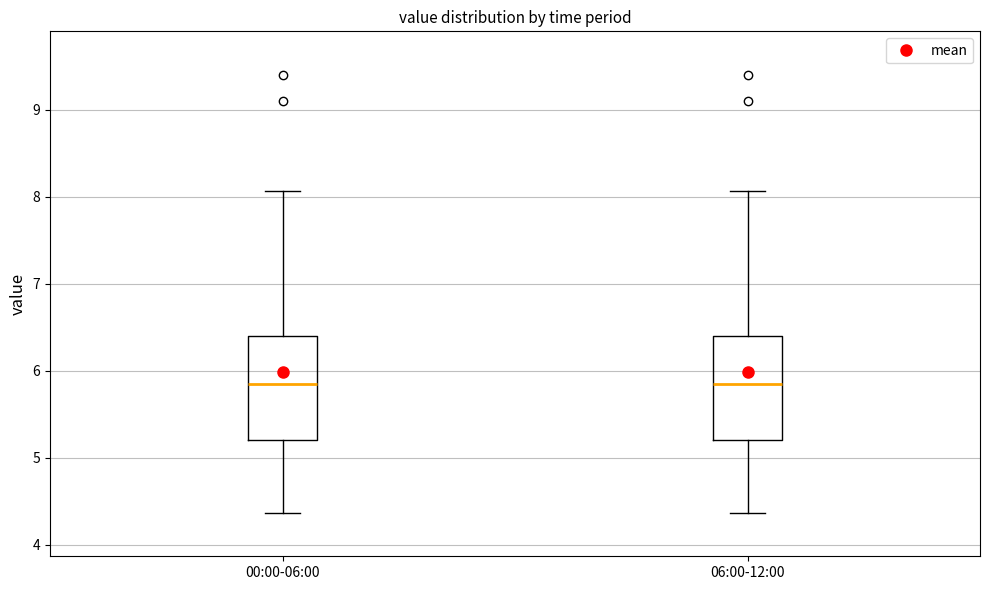

Reading left to right, transcribe this box plot: for each box, give where its median line is, the range the box spans, and where its two whiskers end, as read against the y-axis. The values are not printed on the chart, so give them approximately, as read against the axis.

00:00-06:00: median 5.9, box 5.2 to 6.4, whiskers 4.4 to 8.1
06:00-12:00: median 5.9, box 5.2 to 6.4, whiskers 4.4 to 8.1